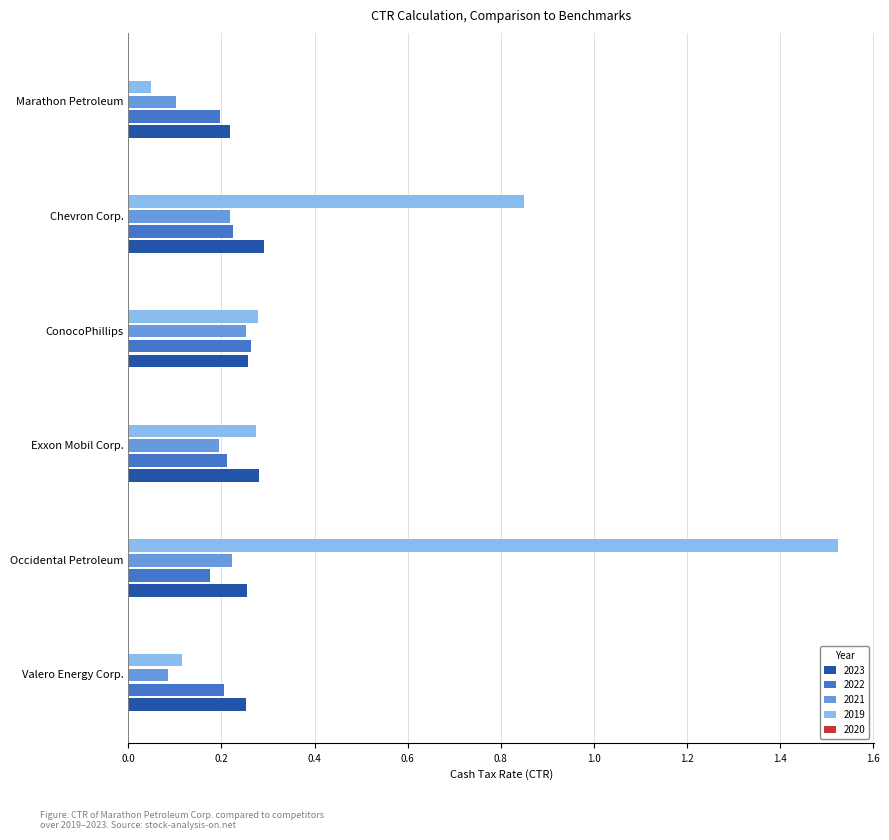

Which label corresponds to the smallest value in the chart?

Marathon Petroleum